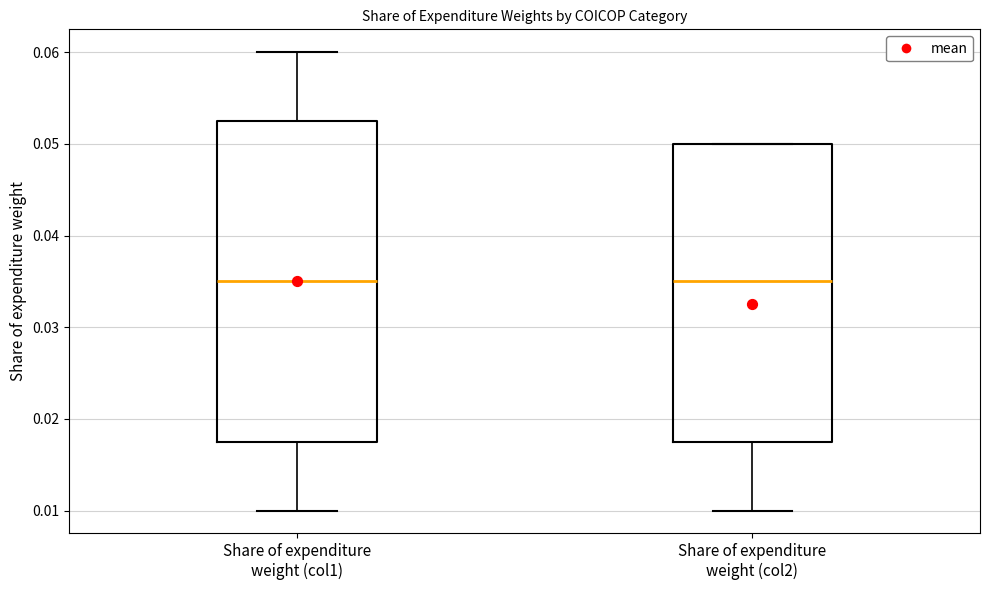

Where is the upper edge of the box for Share of expenditure weight (col2) on the y-axis? The values are not printed on the chart, so give them approximately, as read against the axis.

0.050